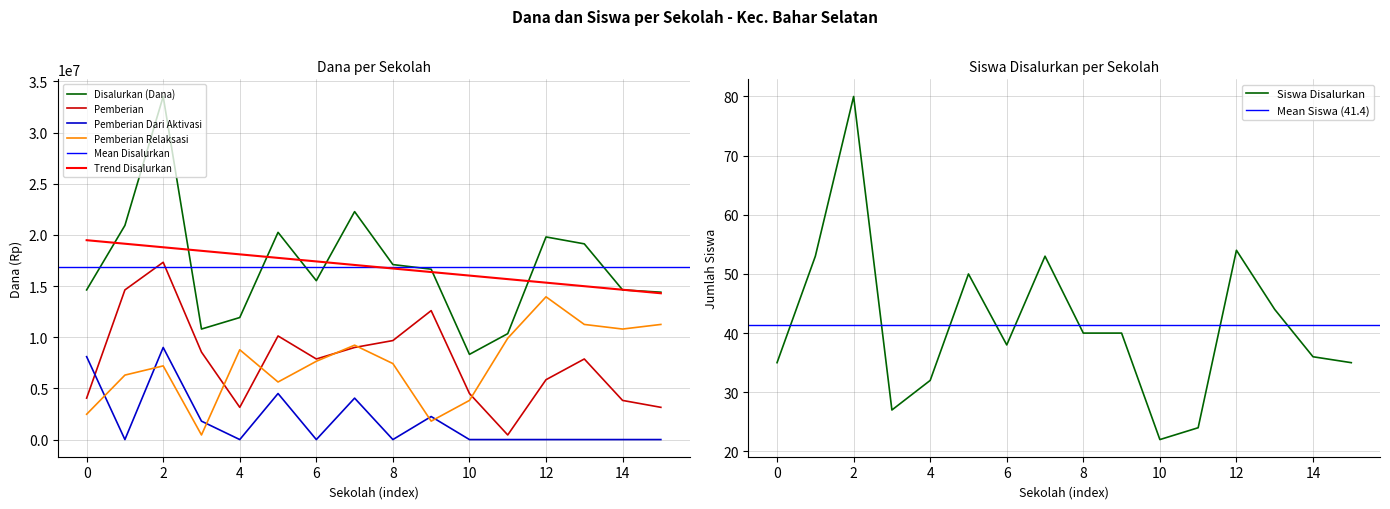

Reading left to right, what are all the values shown in this chart?

Disalurkan (Dana): 14625000	20925000	33525000	10800000	11925000	20250000	15525000	22275000	17100000	16650000	8325000	10350000	19800000	19125000	14625000	14400000
Pemberian: 4050000	14625000	17325000	8550000	3150000	10125000	7875000	9000000	9675000	12600000	4500000	450000	5850000	7875000	3825000	3150000
Pemberian Dari Aktivasi: 8100000	0	9000000	1800000	0	4500000	0	4050000	0	2250000	0	0	0	0	0	0
Pemberian Relaksasi: 2475000	6300000	7200000	450000	8775000	5625000	7650000	9225000	7425000	1800000	3825000	9900000	13950000	11250000	10800000	11250000
Siswa Disalurkan: 35	53	80	27	32	50	38	53	40	40	22	24	54	44	36	35